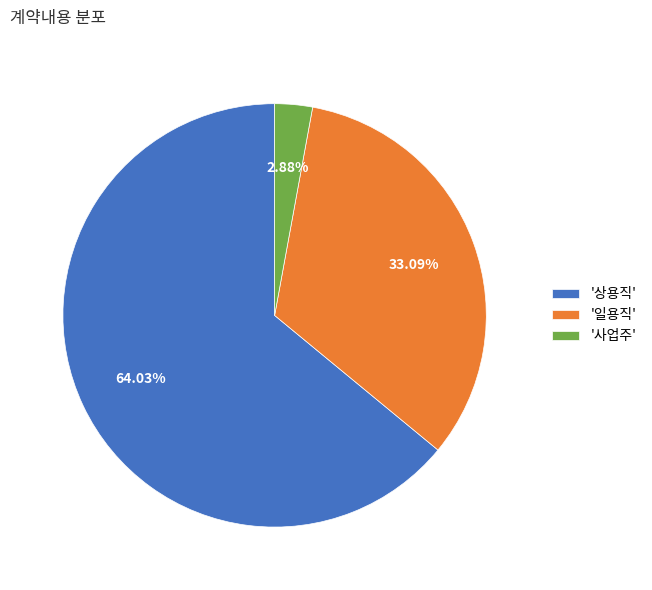

Between '상용직' and '일용직', which is larger?

'상용직'